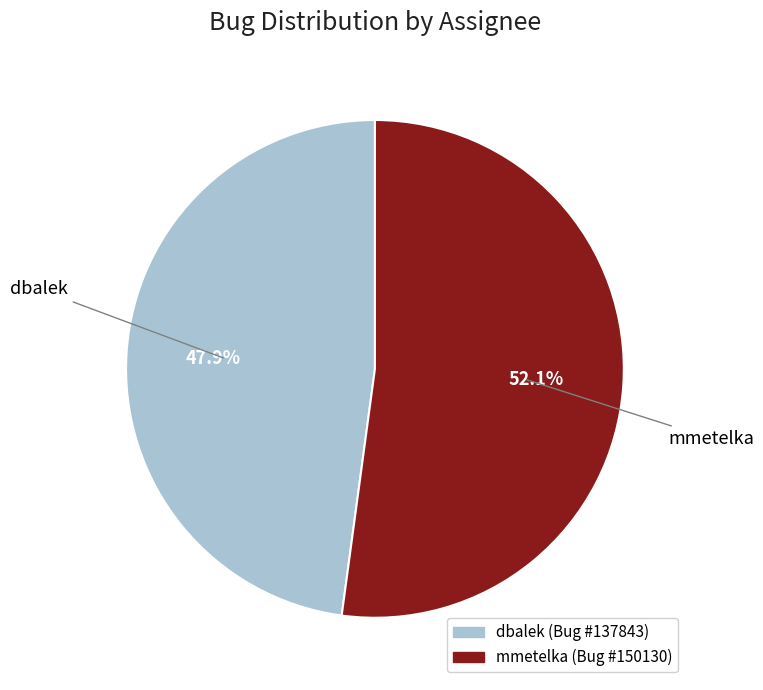

Does dbalek represent more than half of the total?

No